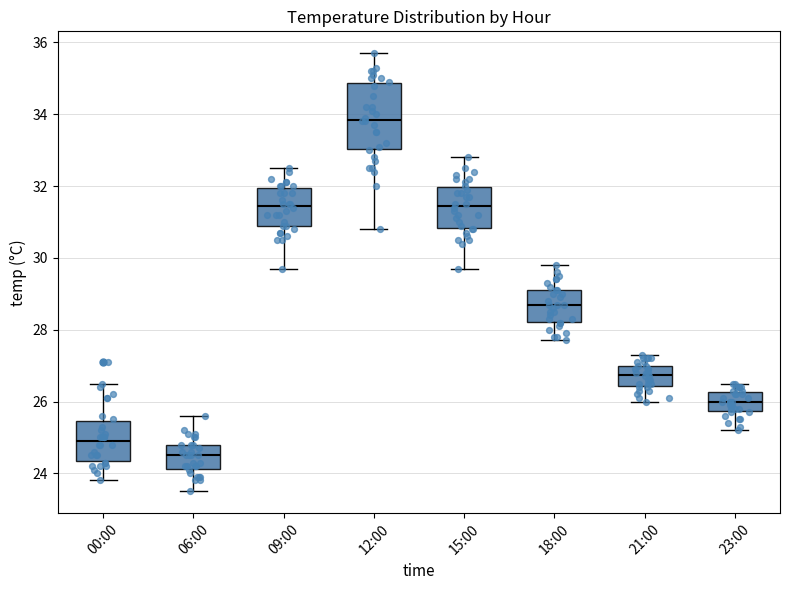

Which box's median line is the lowest?

06:00